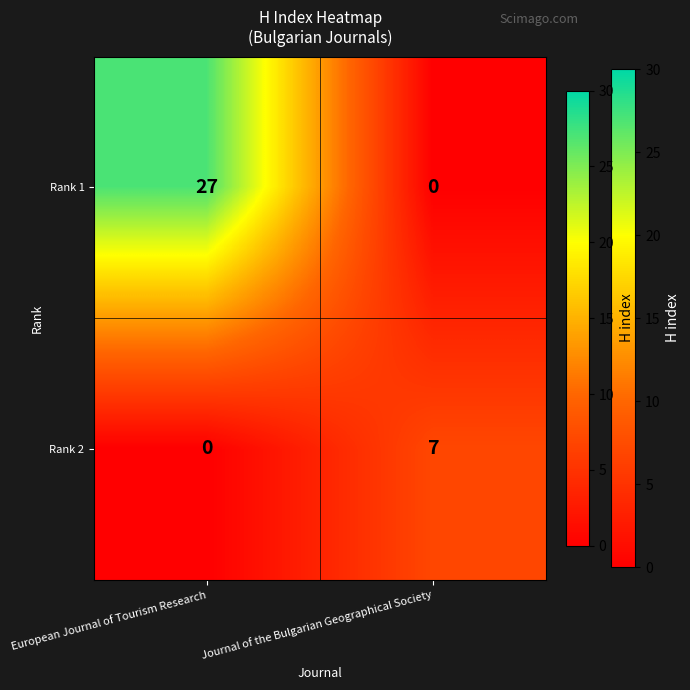

Where is Rank 2 nearest to the value 3?

European Journal of Tourism Research